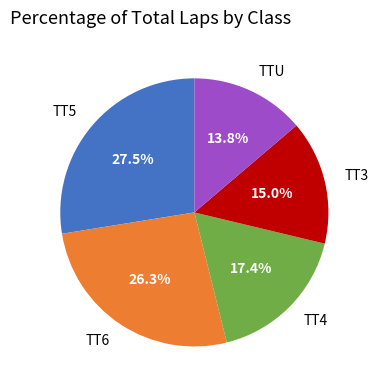

Which category has the smallest portion of the pie?

TTU